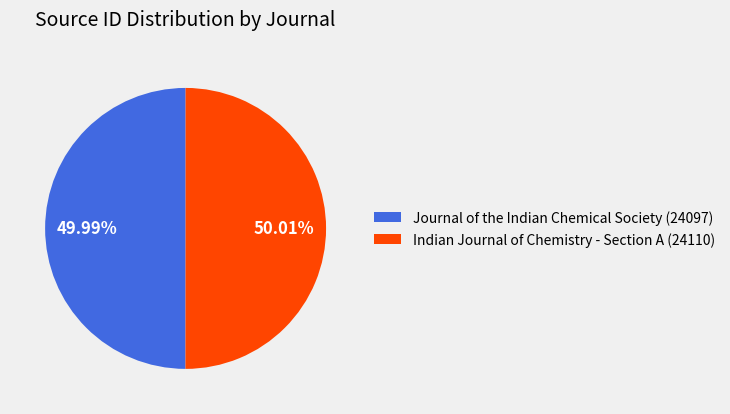

Is it true that Indian Journal of Chemistry - Section A is 65% of the pie?

False